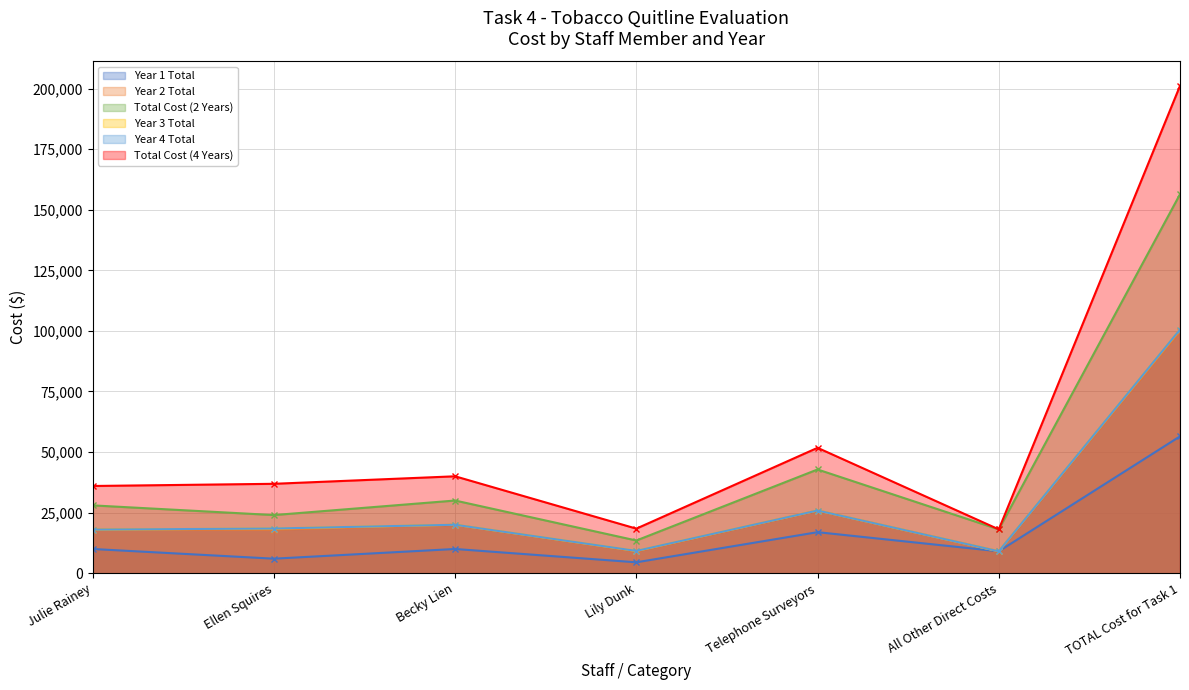

True or false: Year 4 Total has a value of 15377.9 at All Other Direct Costs.

False